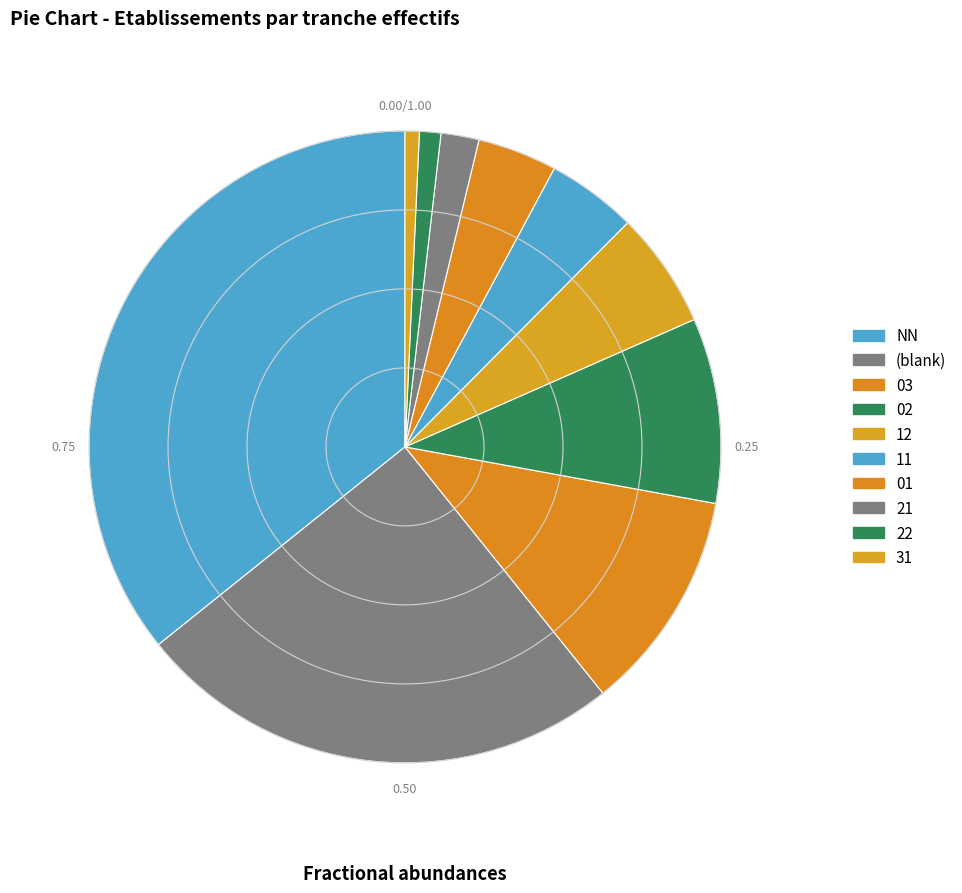

How many slices are in this pie chart?

10